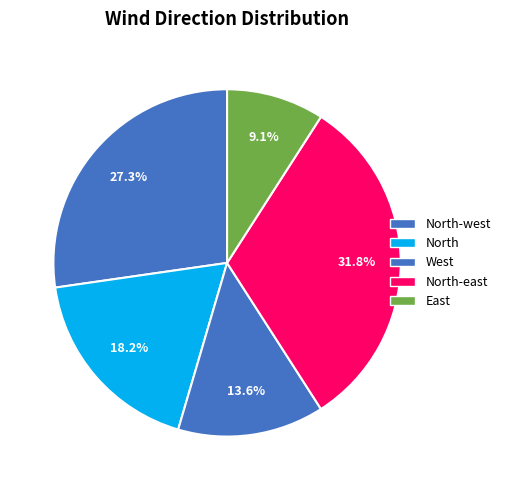

To the nearest percent, what percentage of the pie is West?

14%